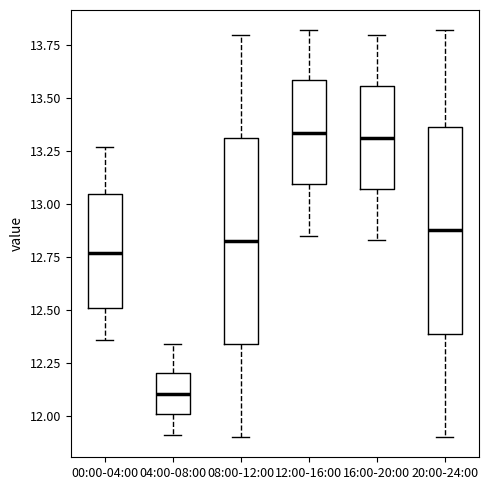

Reading left to right, transcribe this box plot: for each box, give where its median line is, the range the box spans, and where its two whiskers end, as read against the y-axis. The values are not printed on the chart, so give them approximately, as read against the axis.

00:00-04:00: median 12.75, box 12.50 to 13.05, whiskers 12.35 to 13.25
04:00-08:00: median 12.10, box 12.00 to 12.20, whiskers 11.90 to 12.35
08:00-12:00: median 12.85, box 12.35 to 13.30, whiskers 11.90 to 13.80
12:00-16:00: median 13.35, box 13.10 to 13.60, whiskers 12.85 to 13.80
16:00-20:00: median 13.30, box 13.05 to 13.55, whiskers 12.85 to 13.80
20:00-24:00: median 12.90, box 12.40 to 13.35, whiskers 11.90 to 13.80